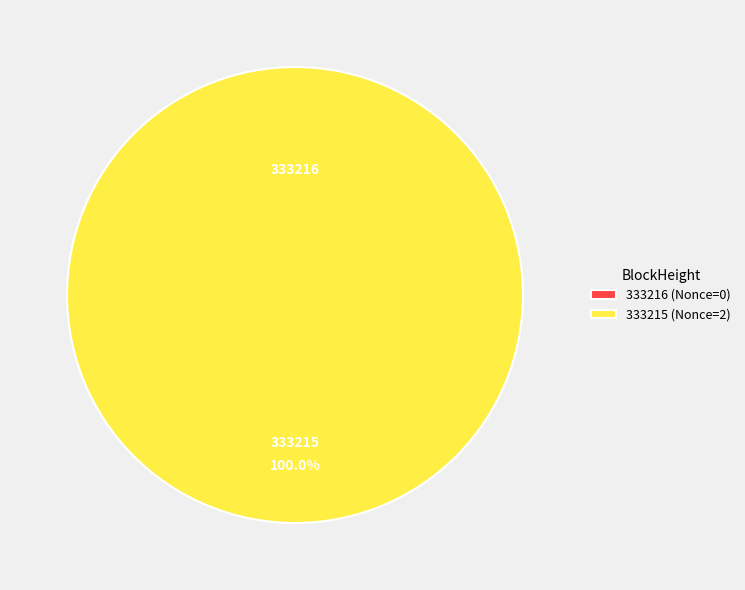

Rank the categories by value from highest to lowest.

333215, 333216